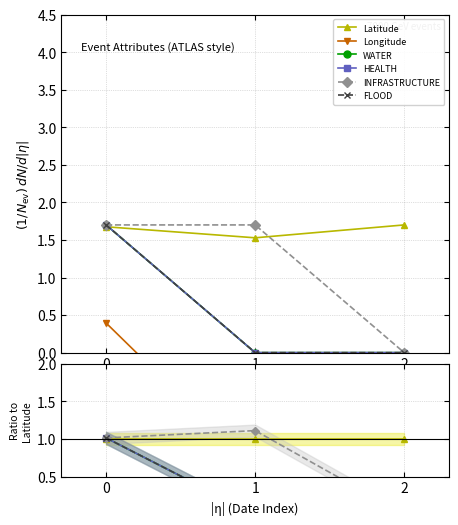

Reading left to right, extract all data points from this chart.

Latitude: 1.0	1.0	1.0
Longitude: 0.2	-1.0	-1.0
WATER: 1.0	0.0	0.0
HEALTH: 1.0	0.0	0.0
INFRASTRUCTURE: 1.0	1.1	0.0
FLOOD: 1.0	0.0	0.0